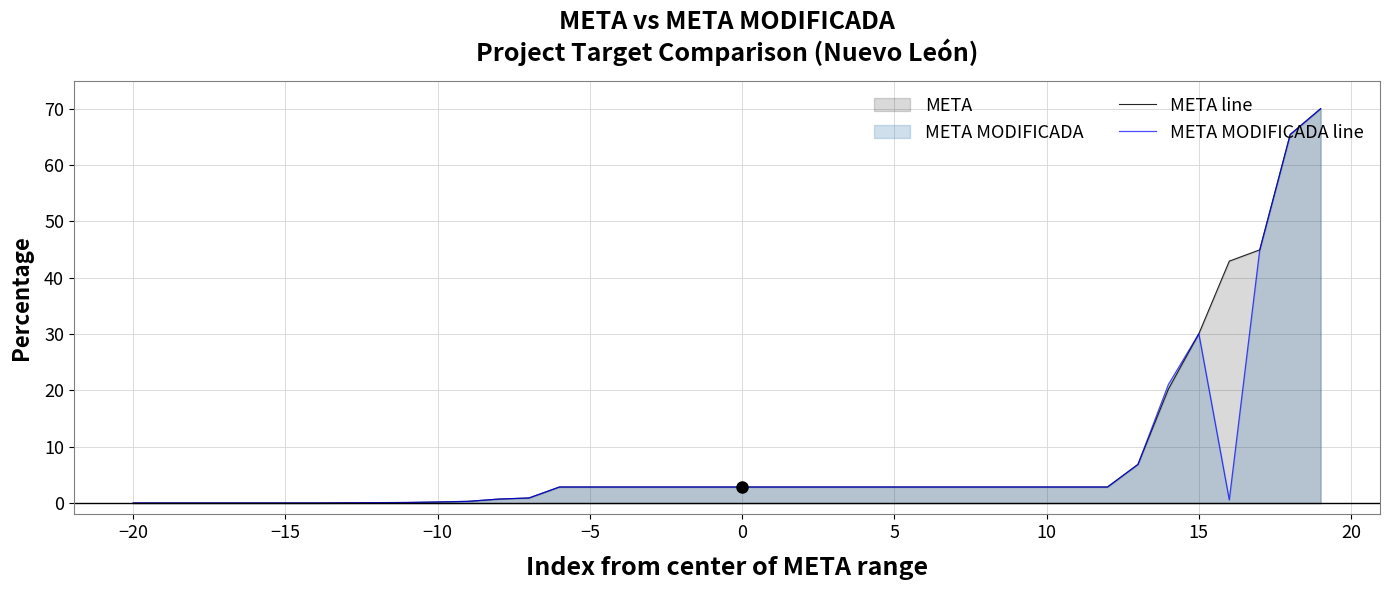

What is the total value across all series at 15?

60.1